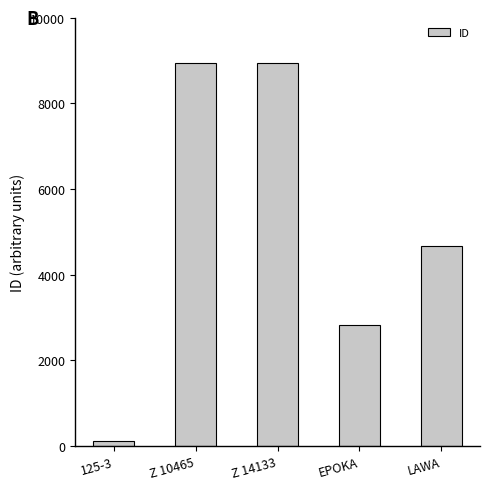

What is the ratio of the value at LAWA to the value at EPOKA?

1.7